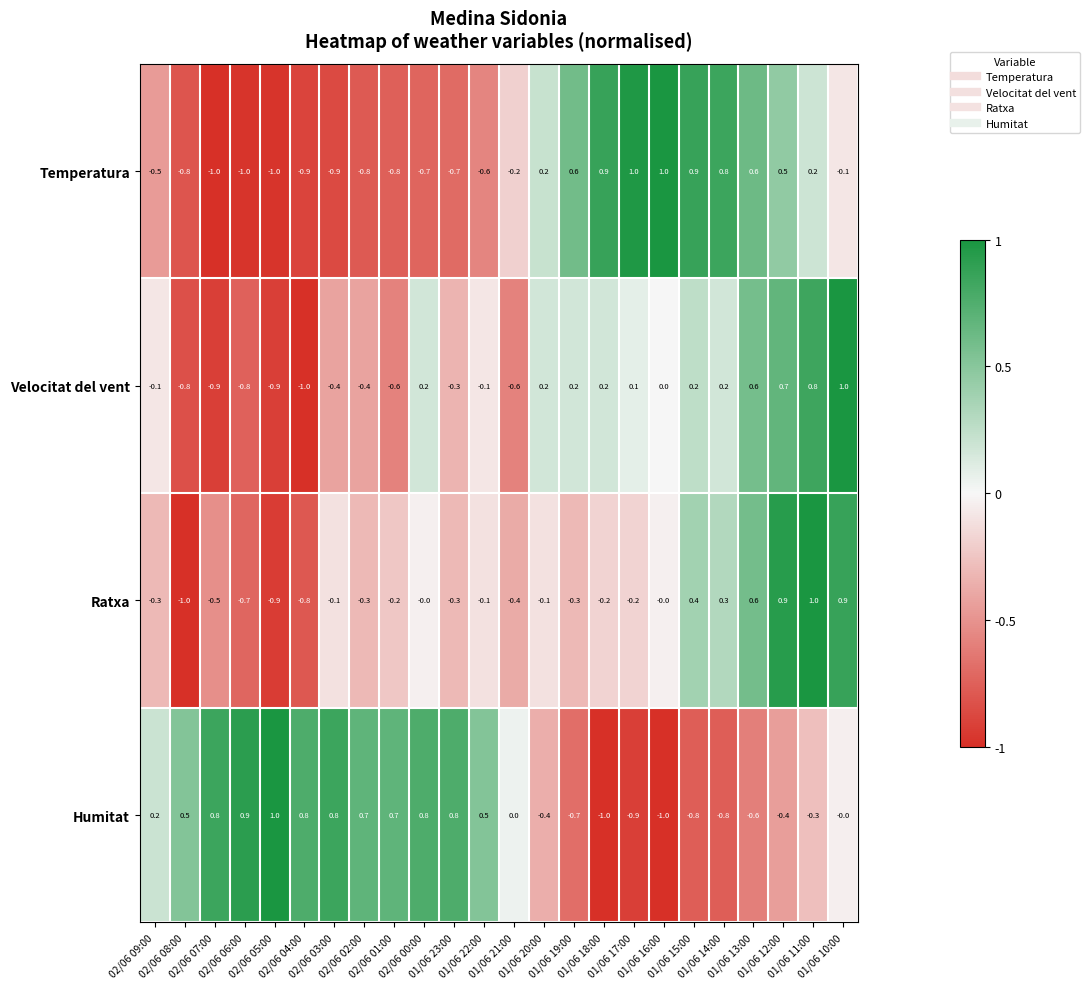

What is the total value across all series at 01/06 13:00?

1.2